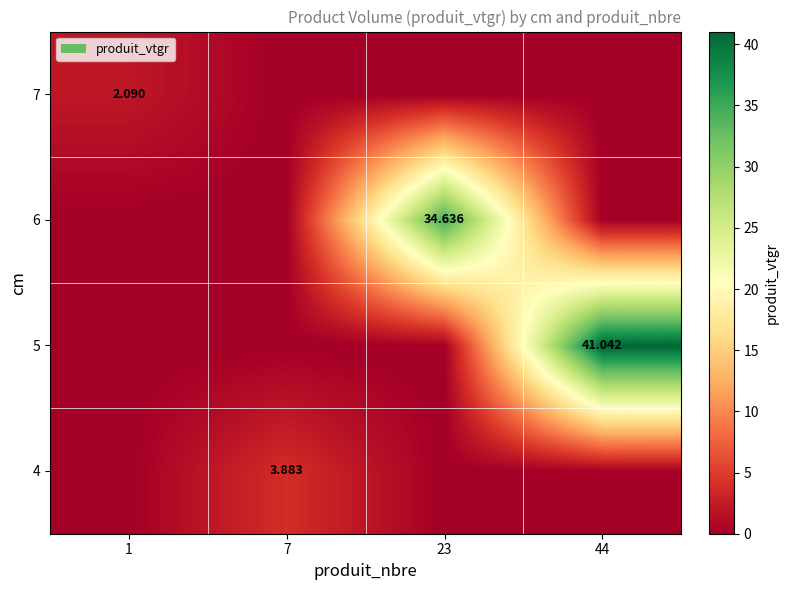

What is the average value of the 6 series?

8.7